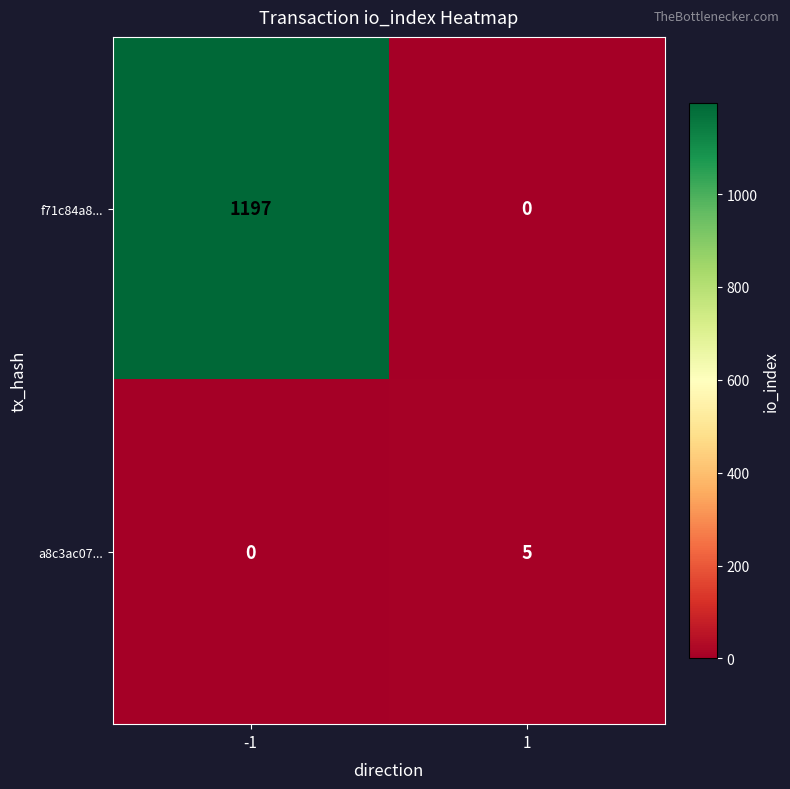

What is the sum of the f71c84a8... values at -1 and 1?

1197